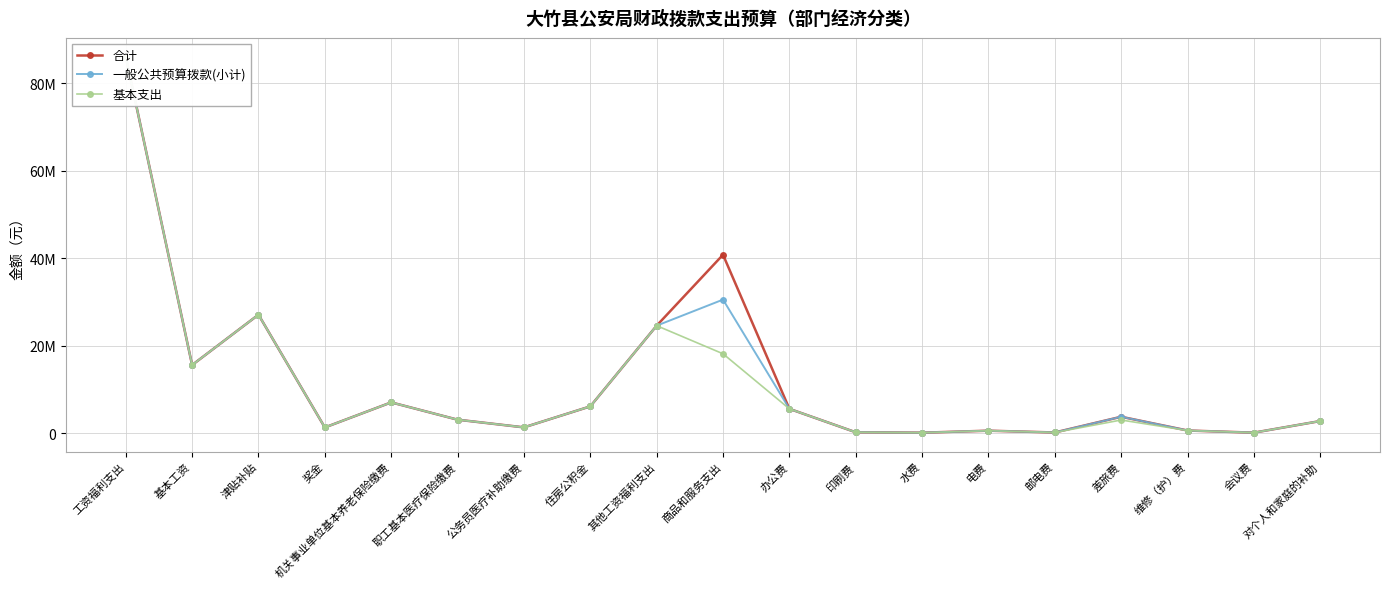

True or false: 基本支出 and 合计 cross at least once.

False